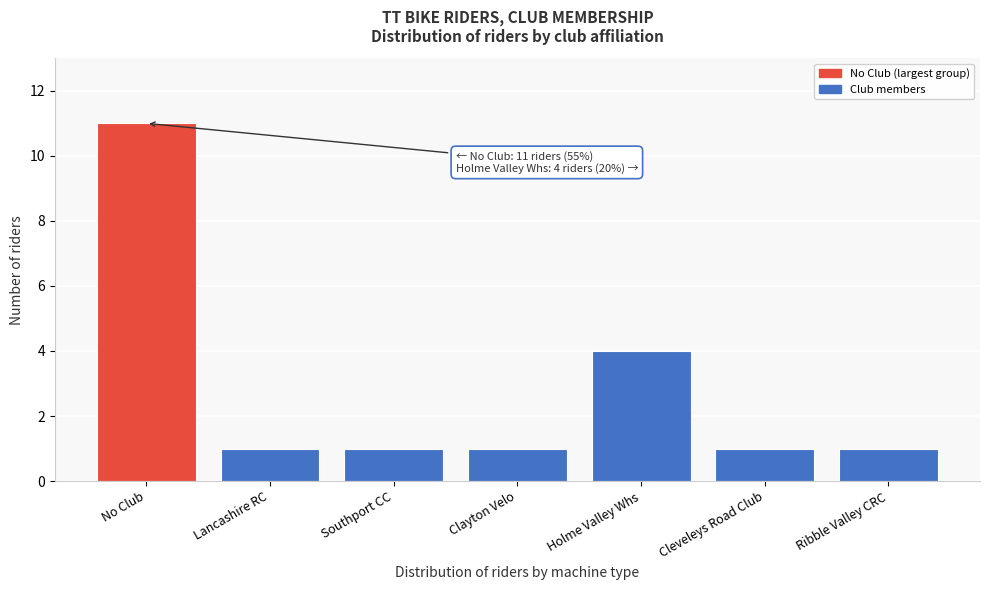

Reading right to left, list all the values displayed in this chart.

Ribble Valley CRC=1	Cleveleys Road Club=1	Holme Valley Whs=4	Clayton Velo=1	Southport CC=1	Lancashire RC=1	No Club=11